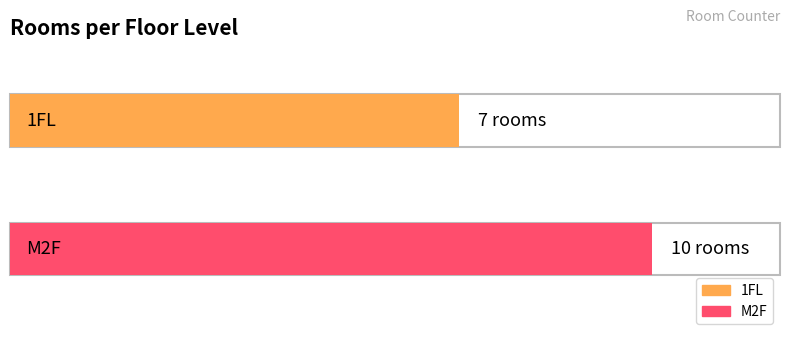

Which label corresponds to the smallest value in the chart?

1FL